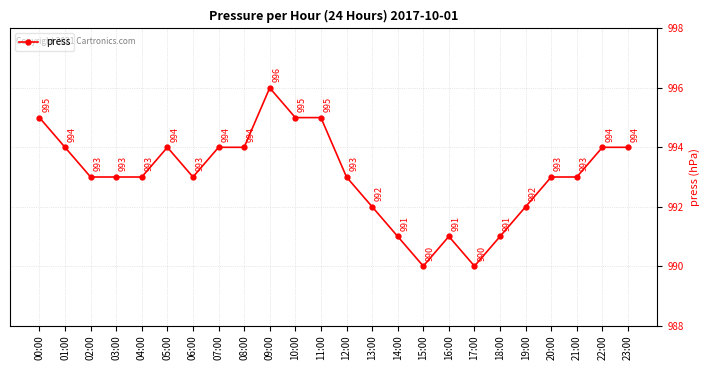

How many values are between 992 and 994?

15